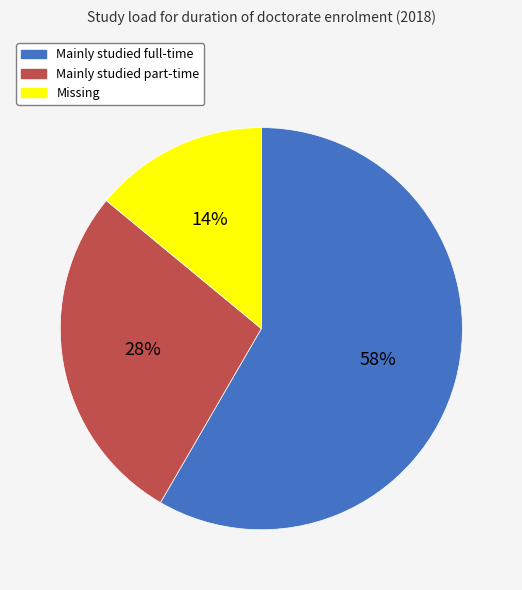

How many slices are in this pie chart?

3